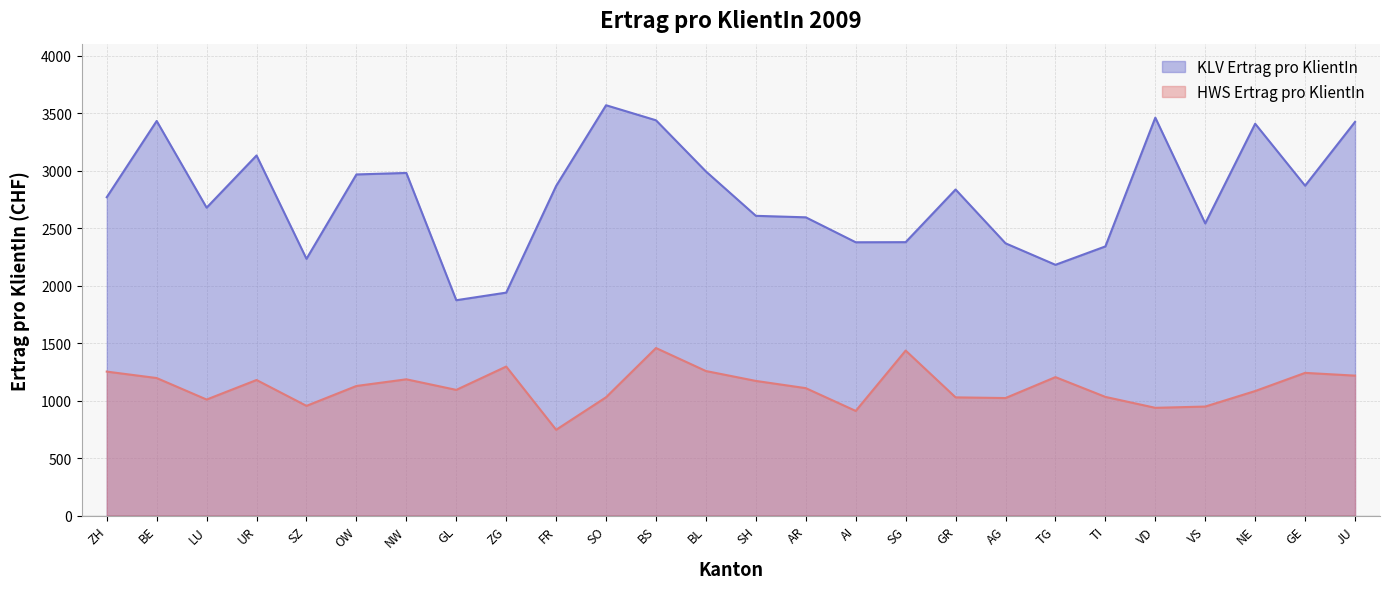

What is the value of the HWS Ertrag pro KlientIn point at the 4th from the left?

1180